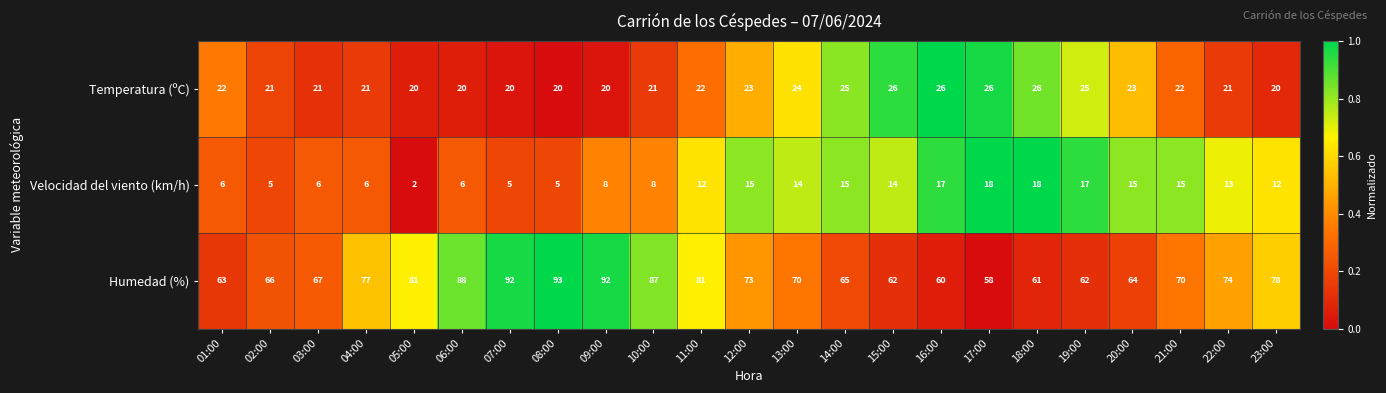

List the series in order of their overall mean, highest first.

Humedad (%), Temperatura (ºC), Velocidad del viento (km/h)